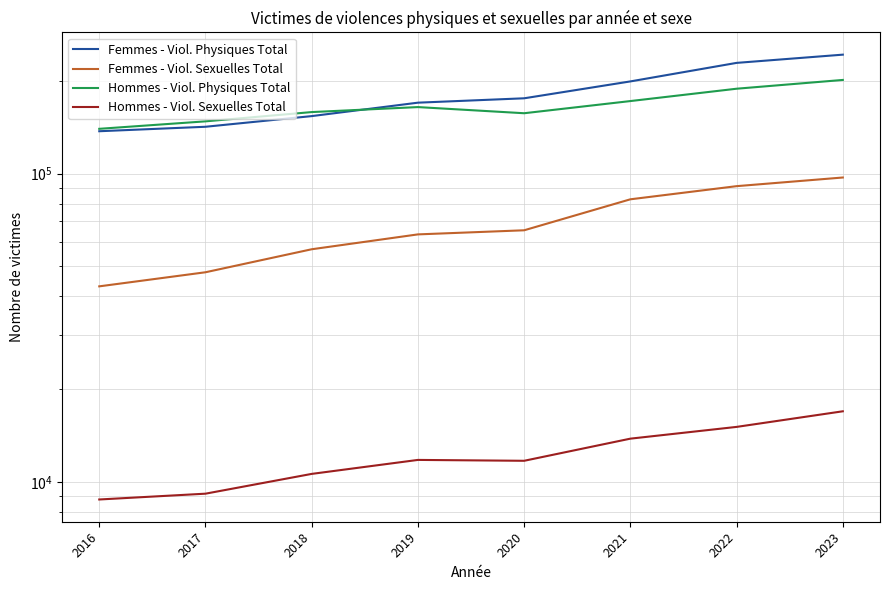

True or false: Hommes - Viol. Physiques Total and Hommes - Viol. Sexuelles Total cross at least once.

False